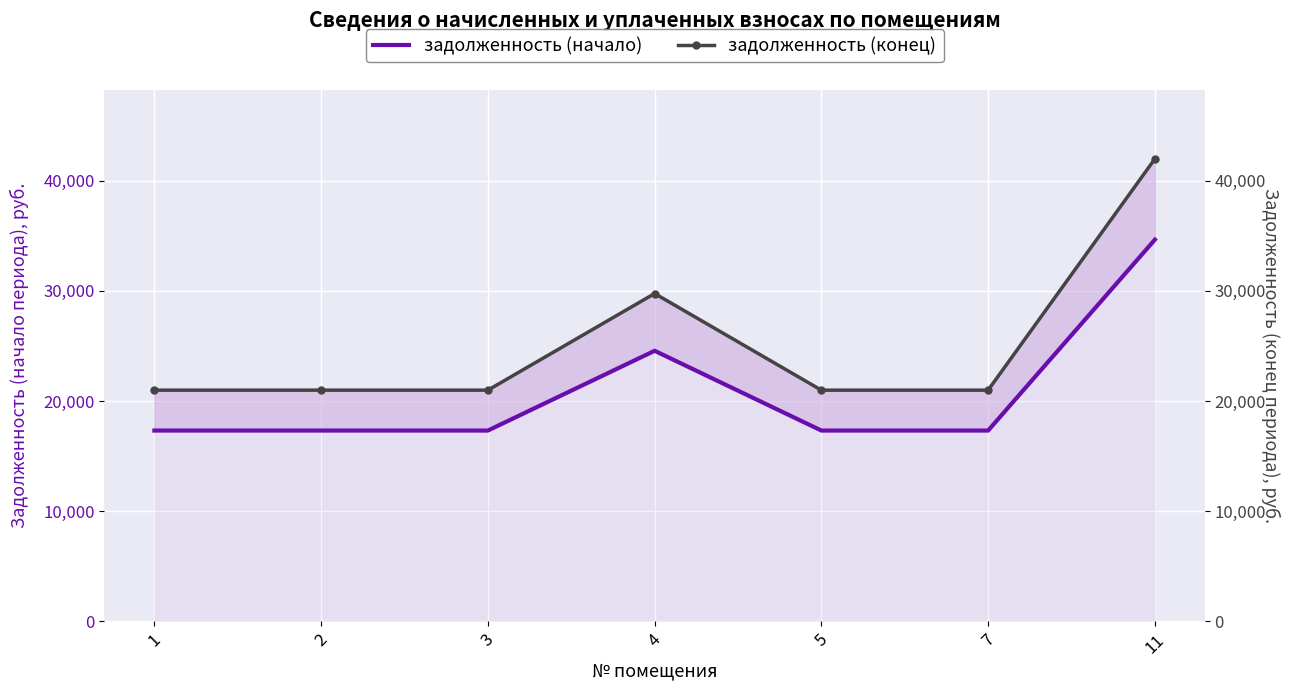

Which series has the largest range (max minus min)?

задолженность (конец)